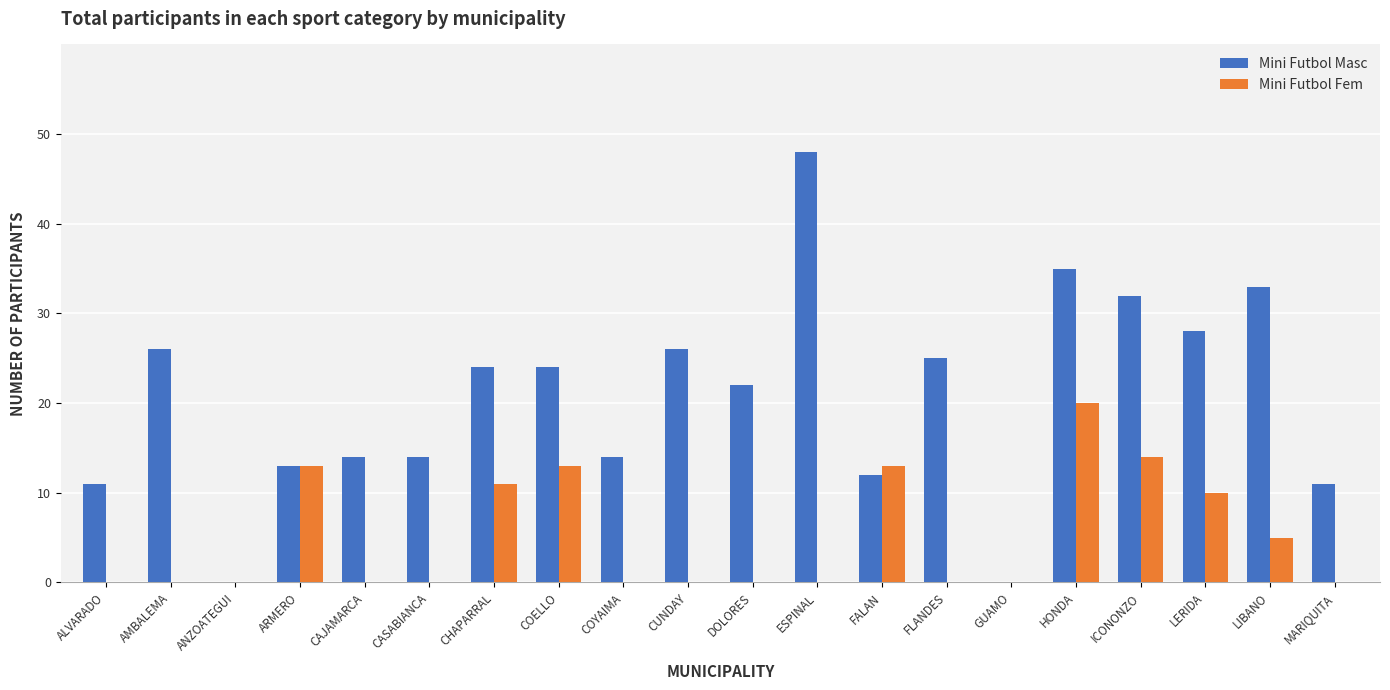

Between CHAPARRAL and LIBANO, which series saw the biggest shift?

Mini Futbol Masc